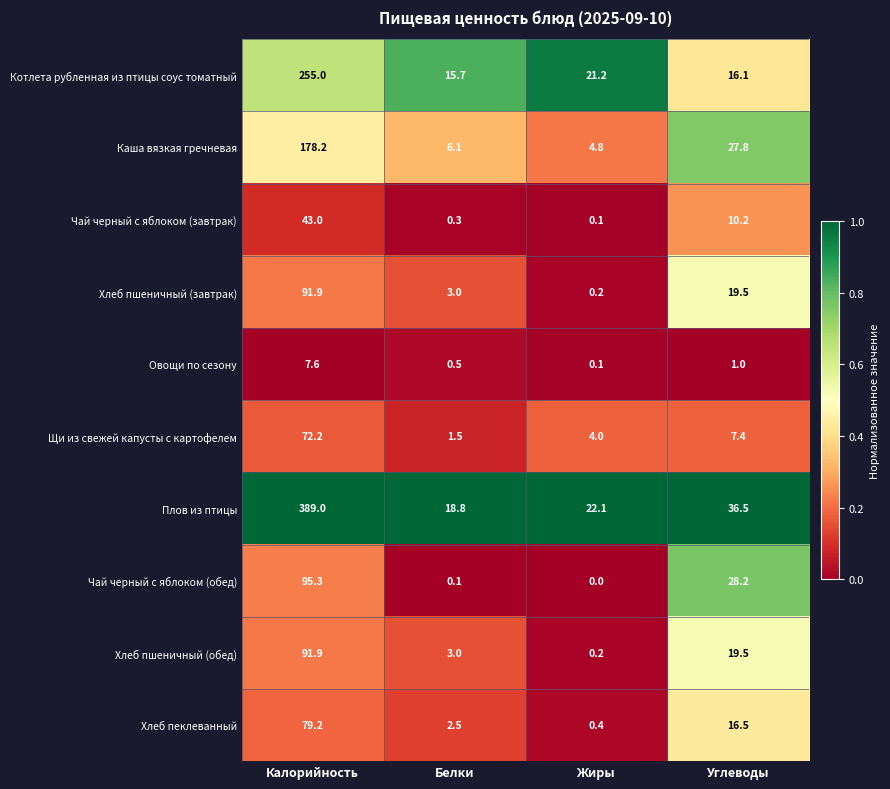

Which series has the widest spread of values?

Плов из птицы